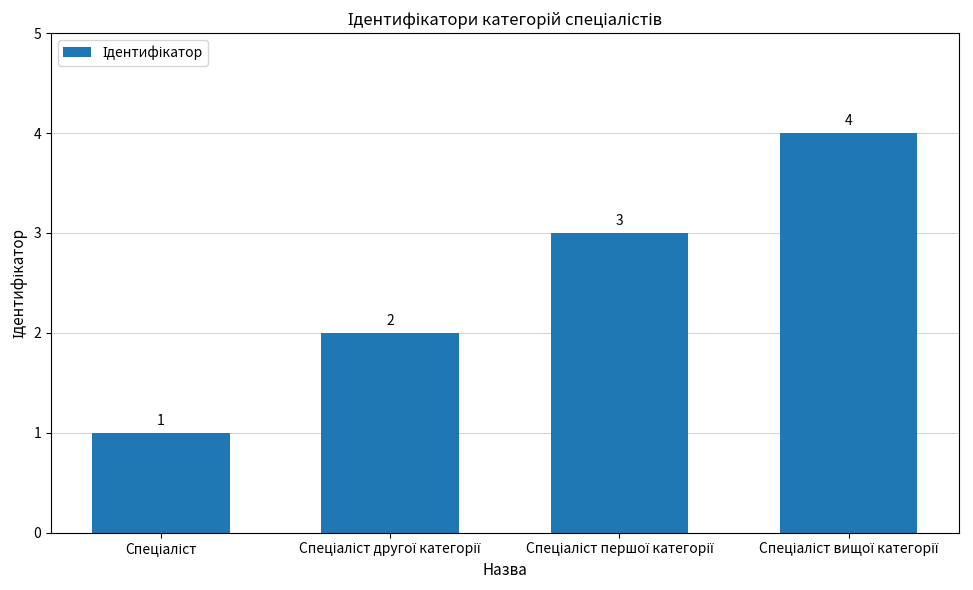

How many values are between 2 and 4?

3